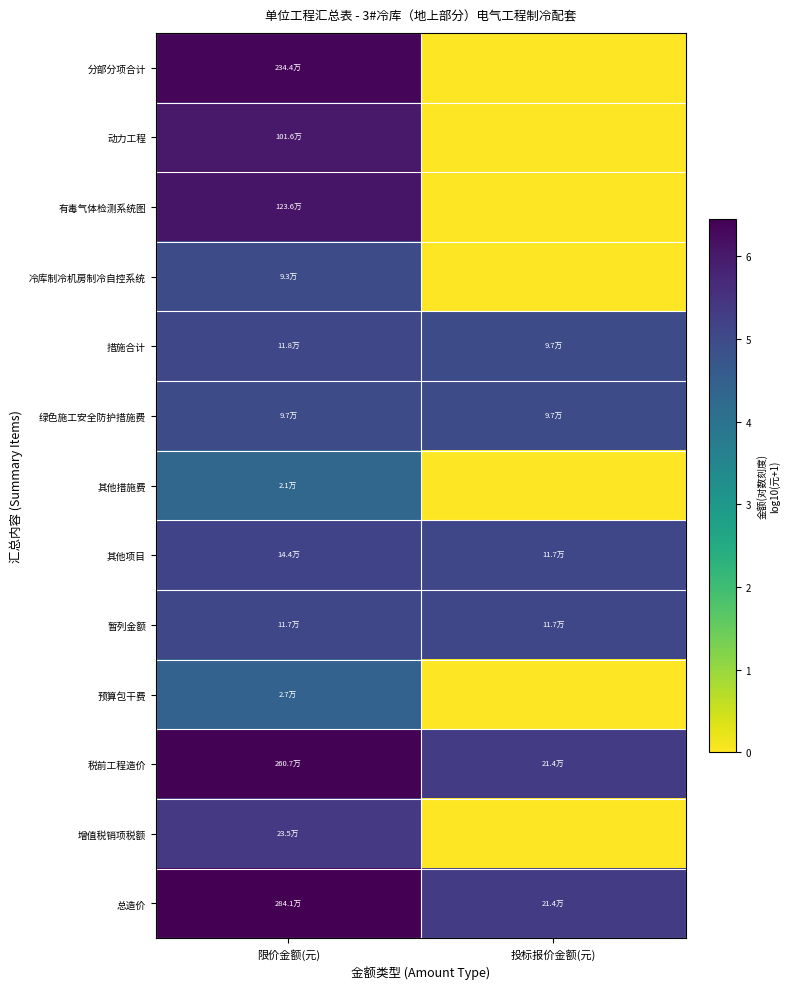

Which series has the largest total across all categories?

总造价